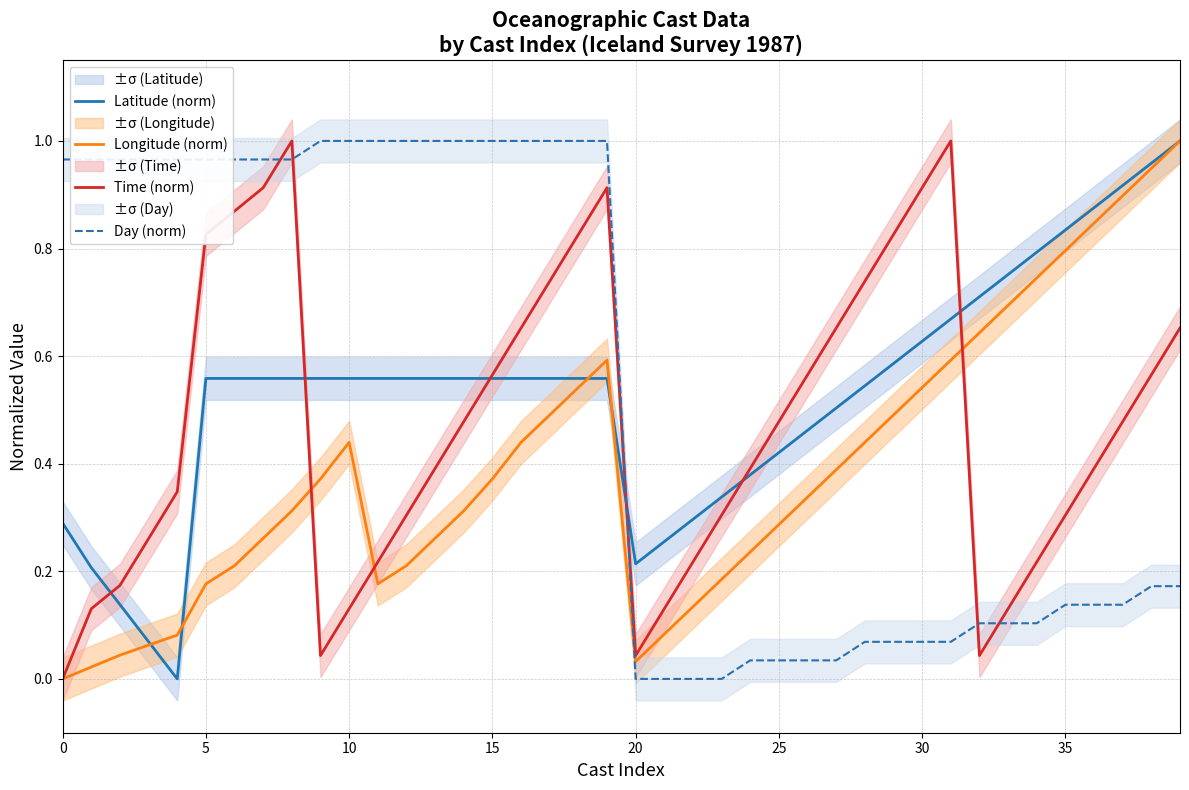

True or false: Latitude (norm) has more than 1 points higher than both neighbors.

False